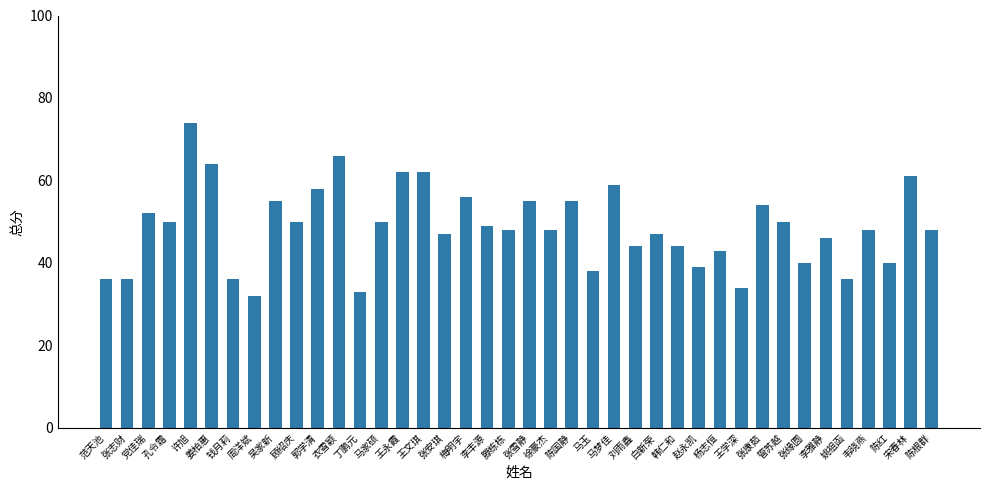

Read the value at 李丰源, to the nearest 10.

50